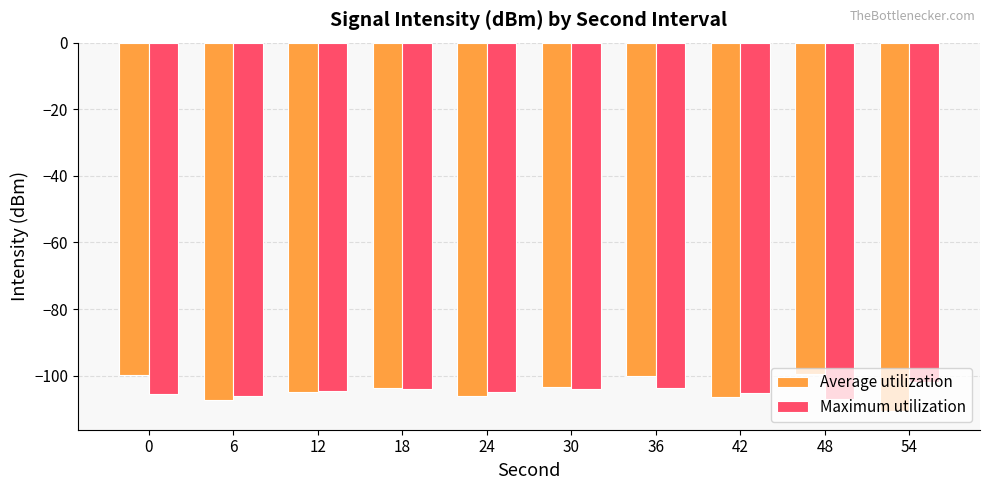

Rank the series at 48 from highest to lowest value.

Average utilization, Maximum utilization